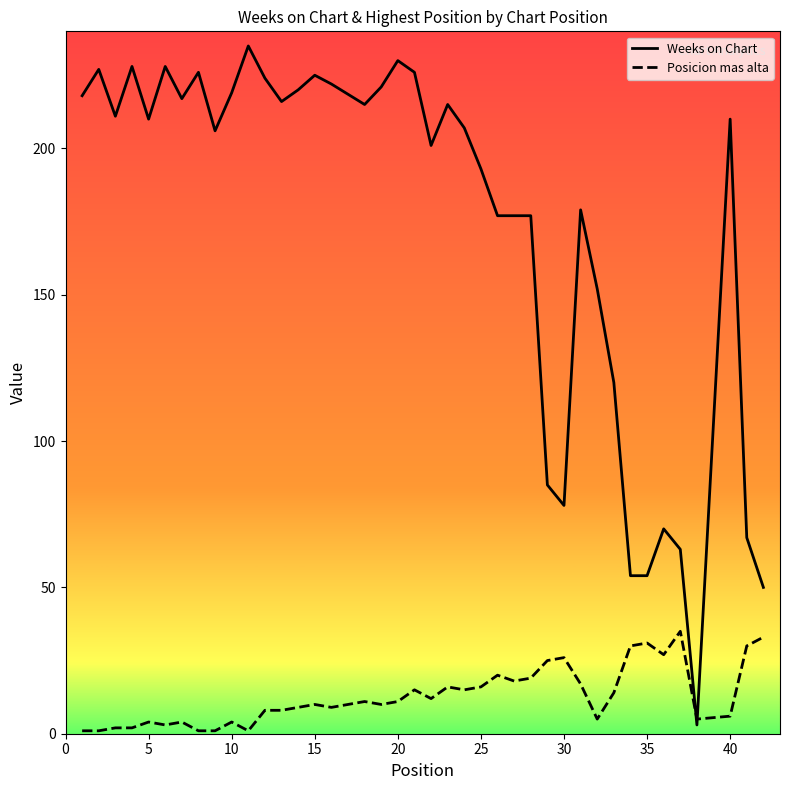

Which series has the largest total across all categories?

Weeks on Chart